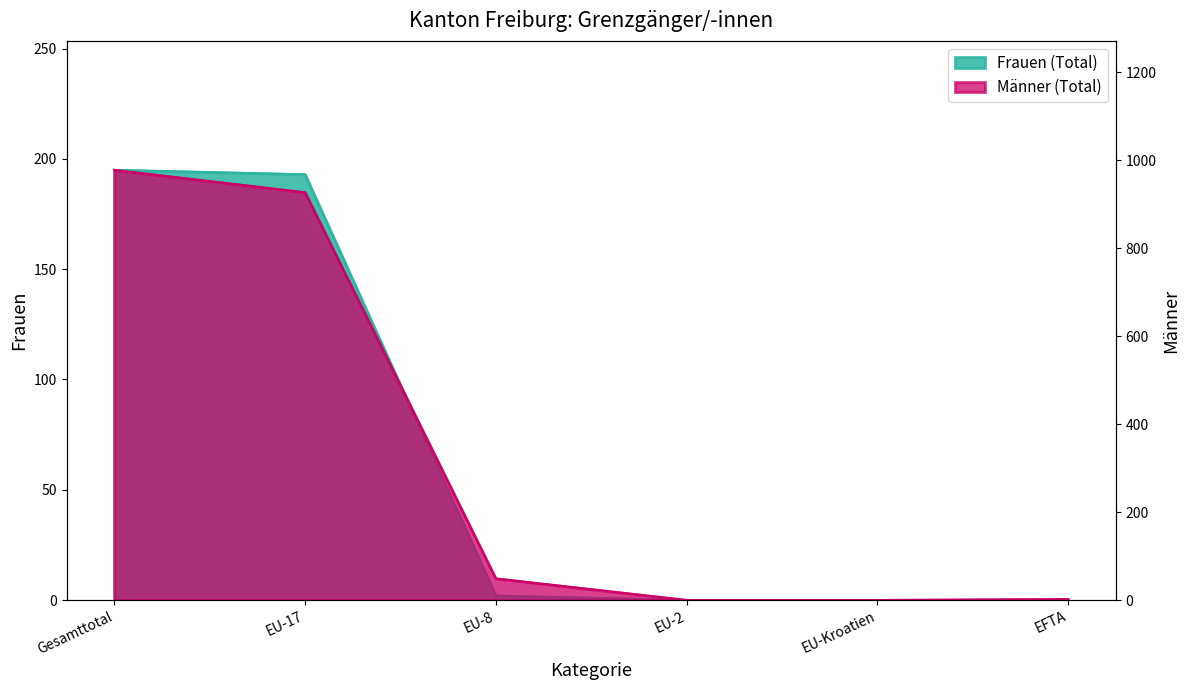

What is the maximum value shown in the chart?

978